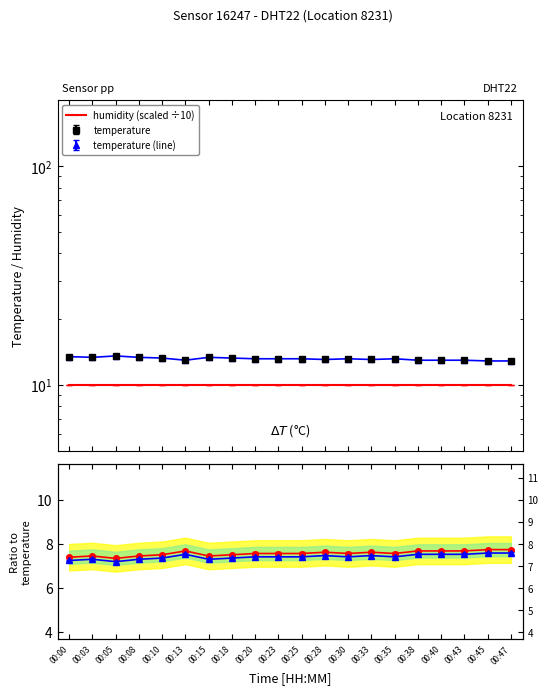

True or false: humidity/temp ratio and humidity (scaled ÷10) intersect in this chart.

False